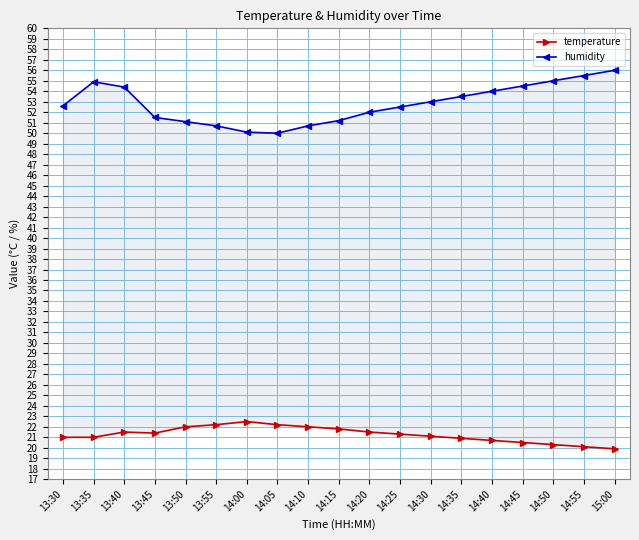

How many data points in temperature are less than 21?

6